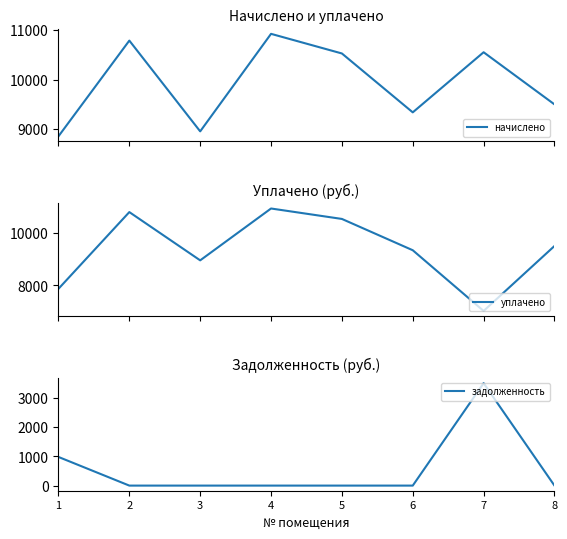

Which series has the largest range (max minus min)?

уплачено